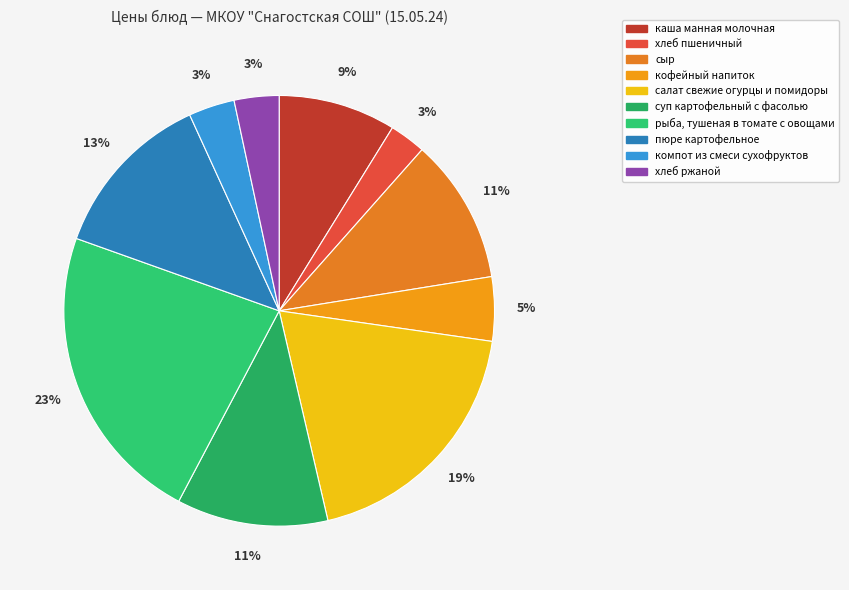

What portion of the pie excludes салат свежие огурцы и помидоры?

80.9%